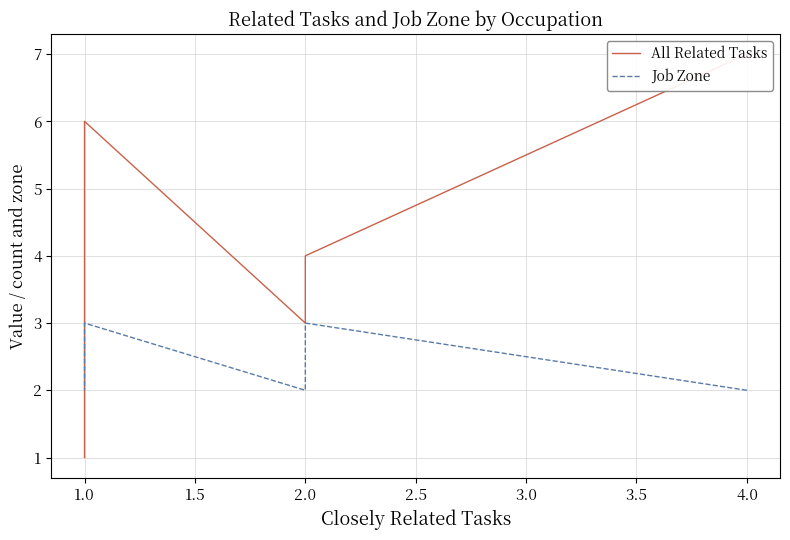

What is the minimum value for All Related Tasks?

1